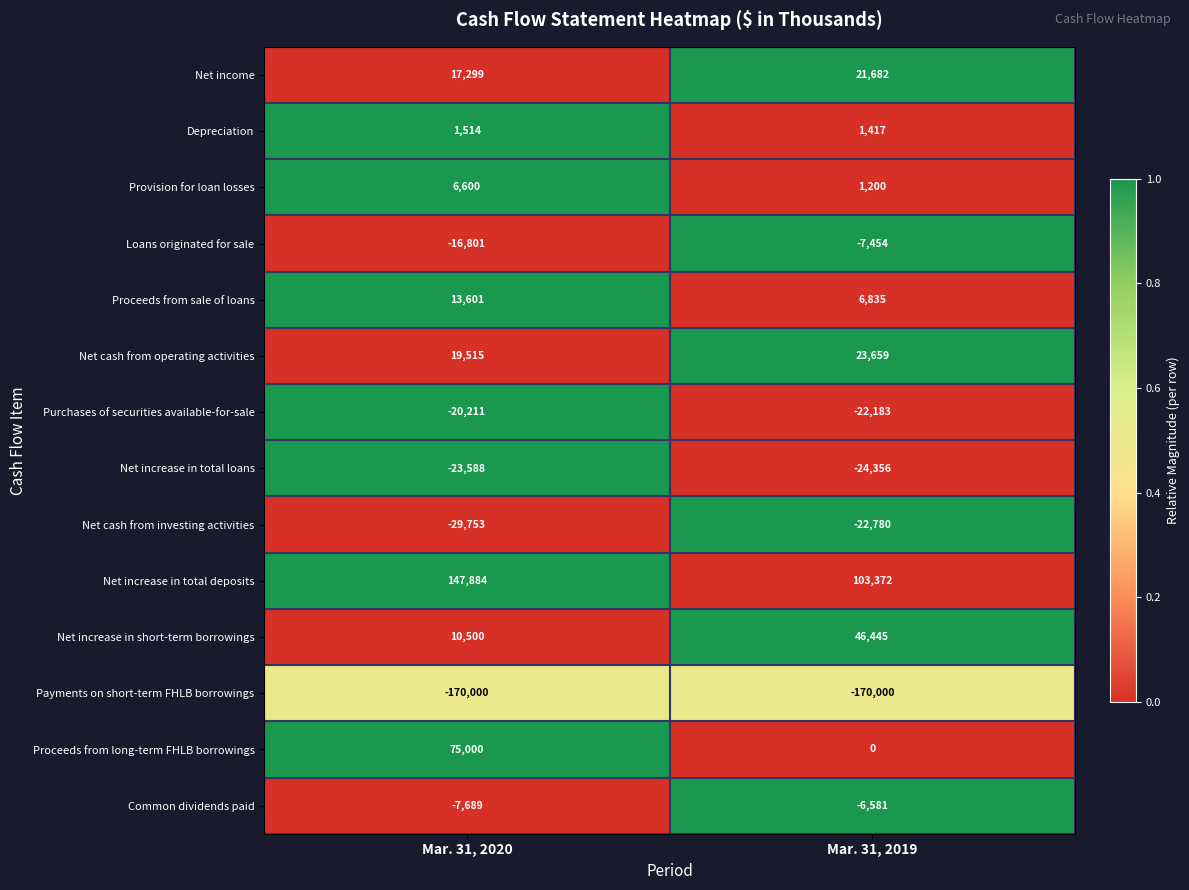

Between Mar. 31, 2020 and Mar. 31, 2019, which series saw the biggest shift?

Proceeds from long-term FHLB borrowings